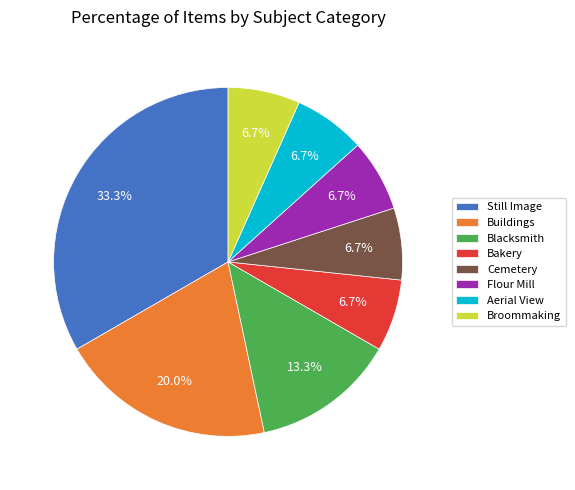

What percentage is the Broommaking slice, to the nearest percent?

7%